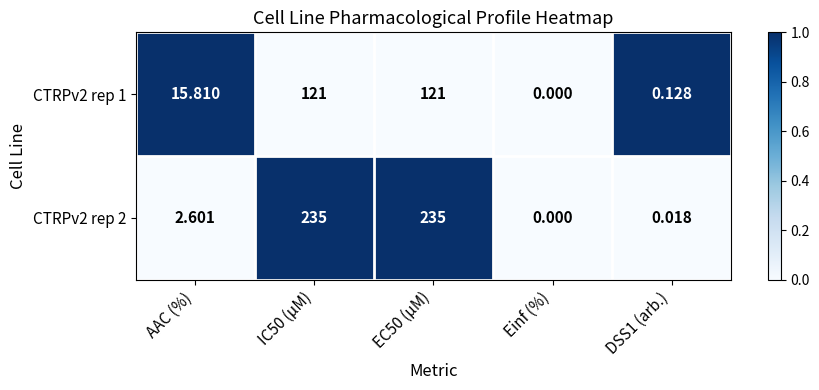

Where does the CTRPv2 rep 1 series first go above 15?

AAC (%)